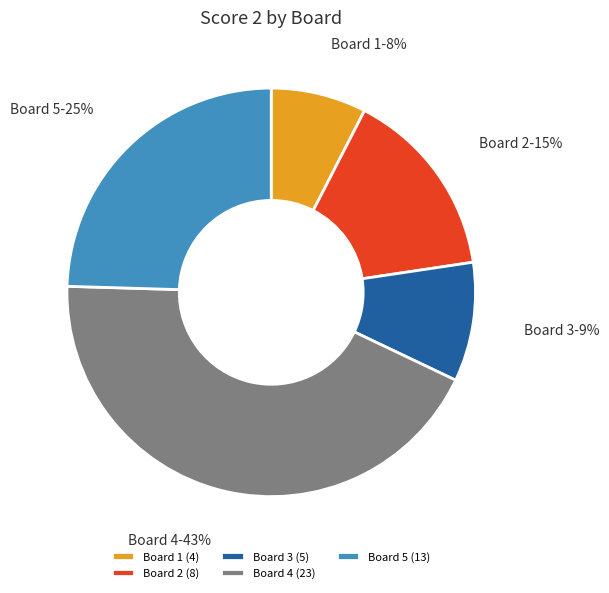

To the nearest percent, what is the average slice percentage?

20%